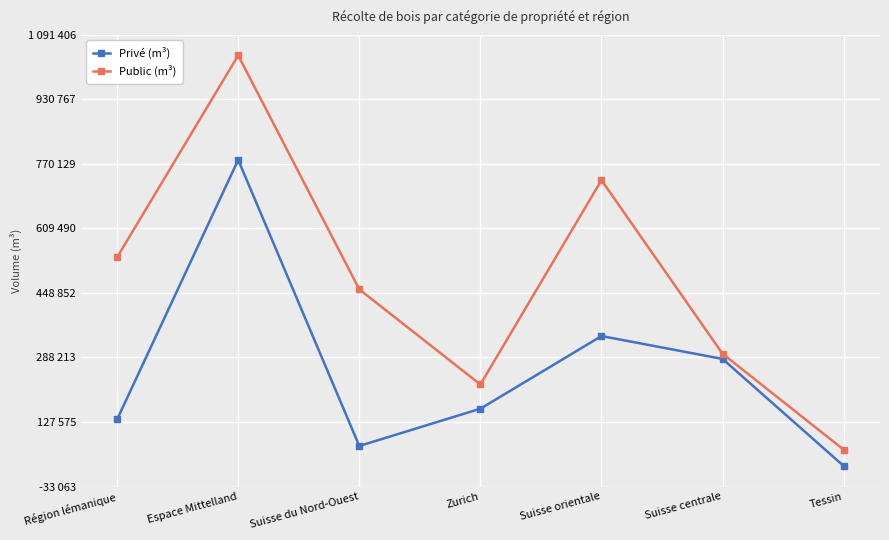

Is the value of Public (m³) at Suisse du Nord-Ouest greater than the value of Privé (m³) at Région lémanique?

Yes